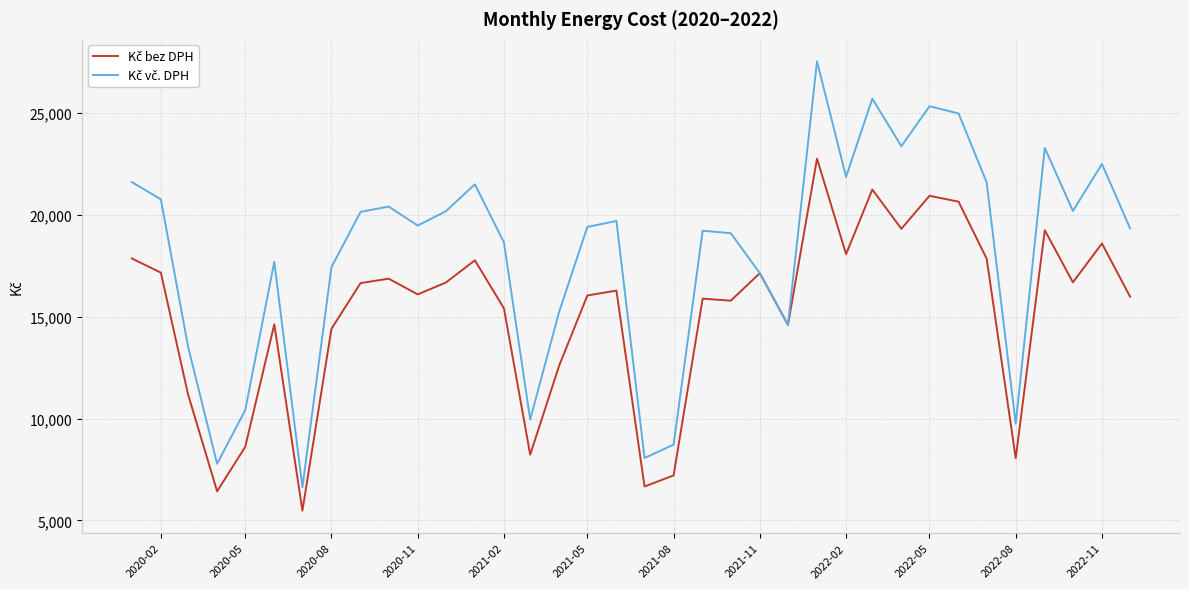

What is the greatest value displayed?

27552.9